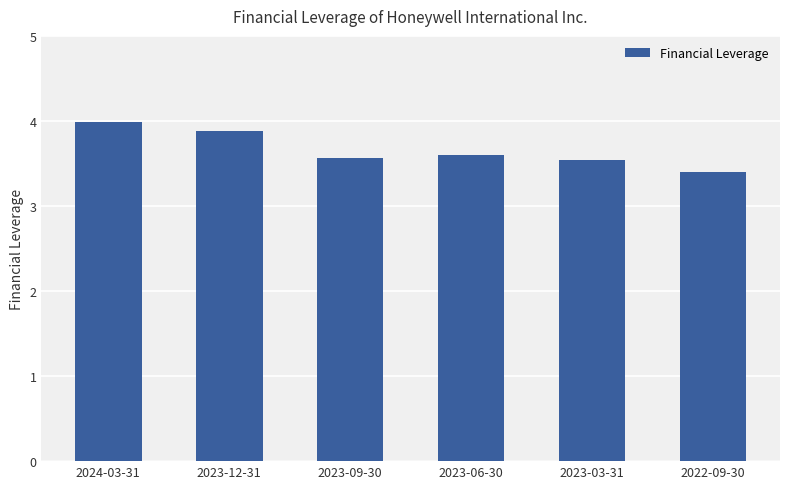

Reading left to right, extract all data points from this chart.

4.0	3.9	3.6	3.6	3.5	3.4